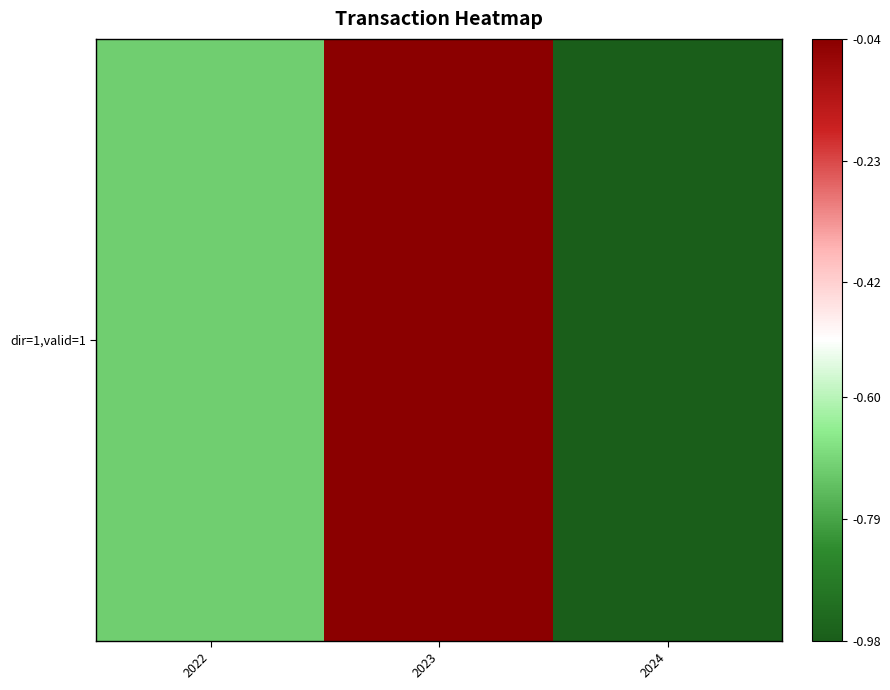

What is the minimum value shown in the chart?

-1.0